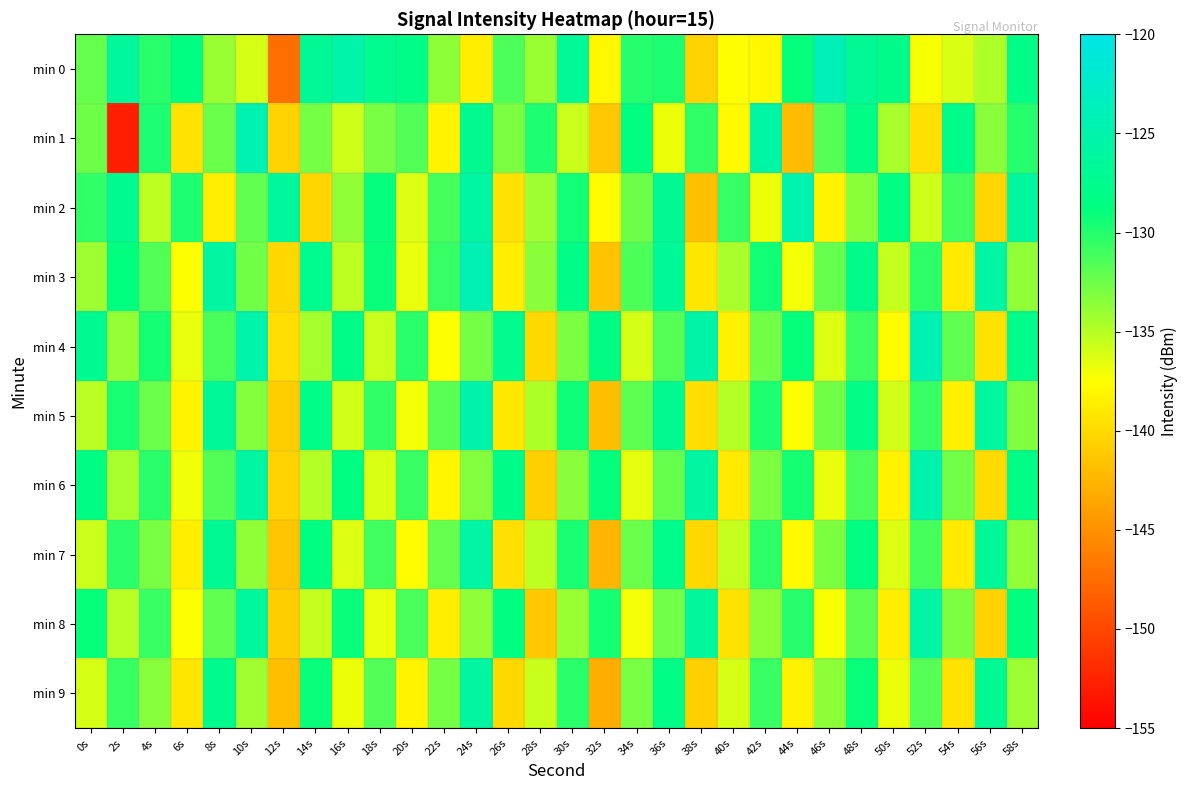

Which series has the largest range (max minus min)?

min 1